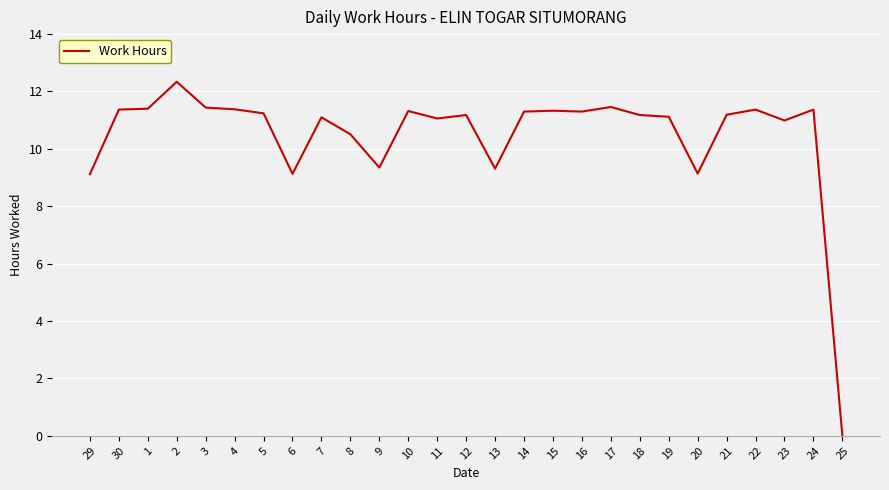

What is the greatest value displayed?

12.3